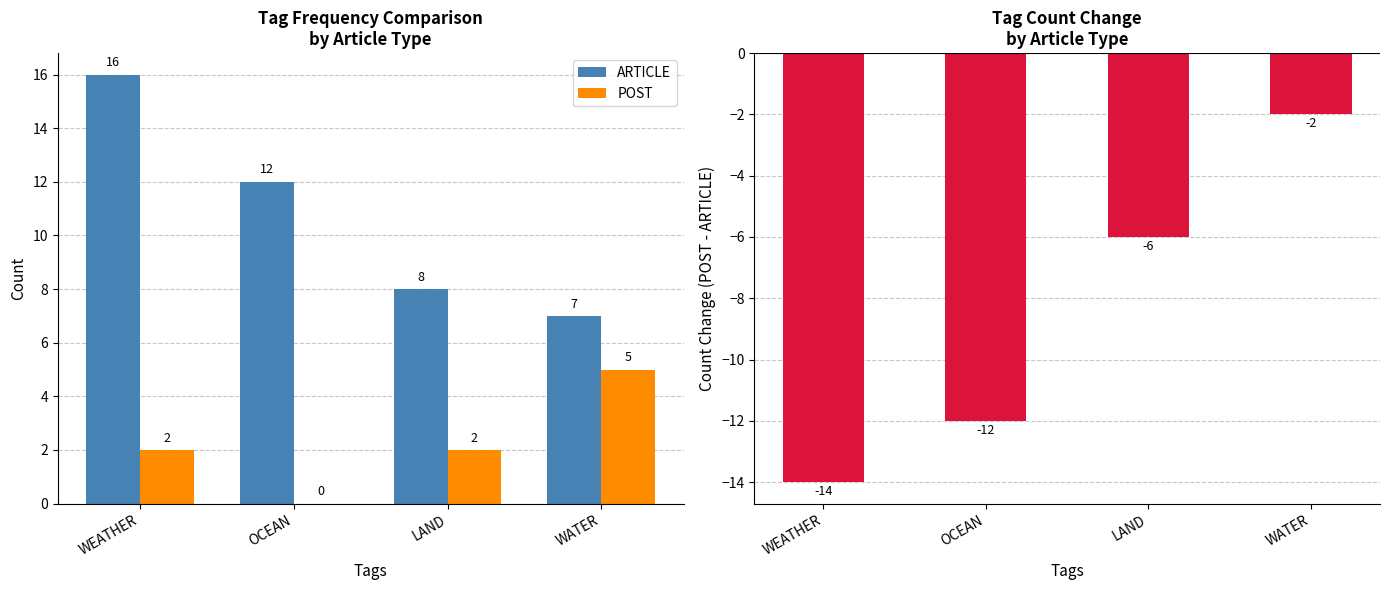

Count the number of categories in the chart.

4